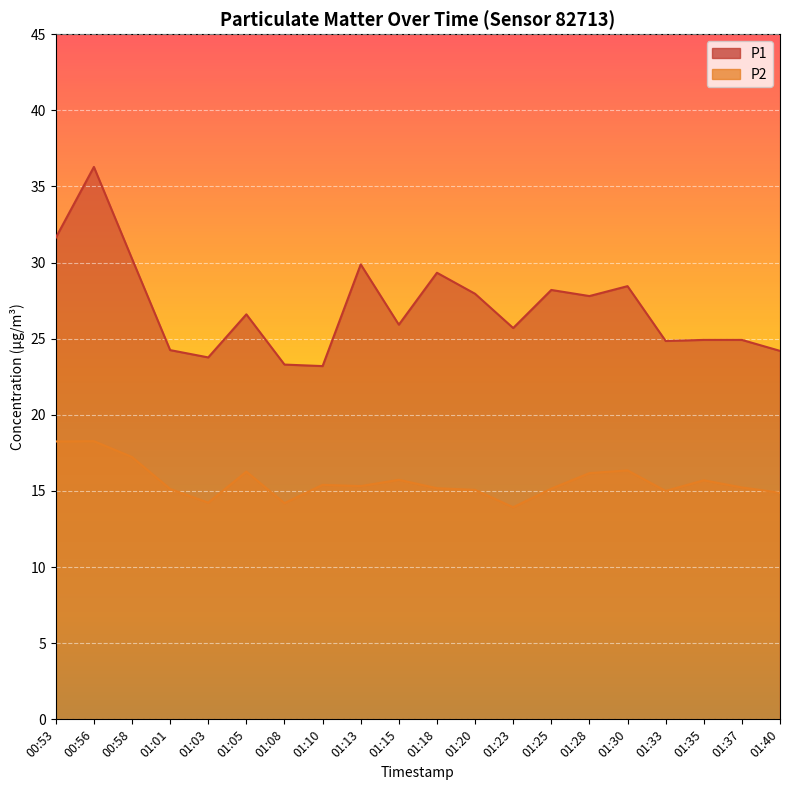

At which label does P1 reach its peak?

00:56